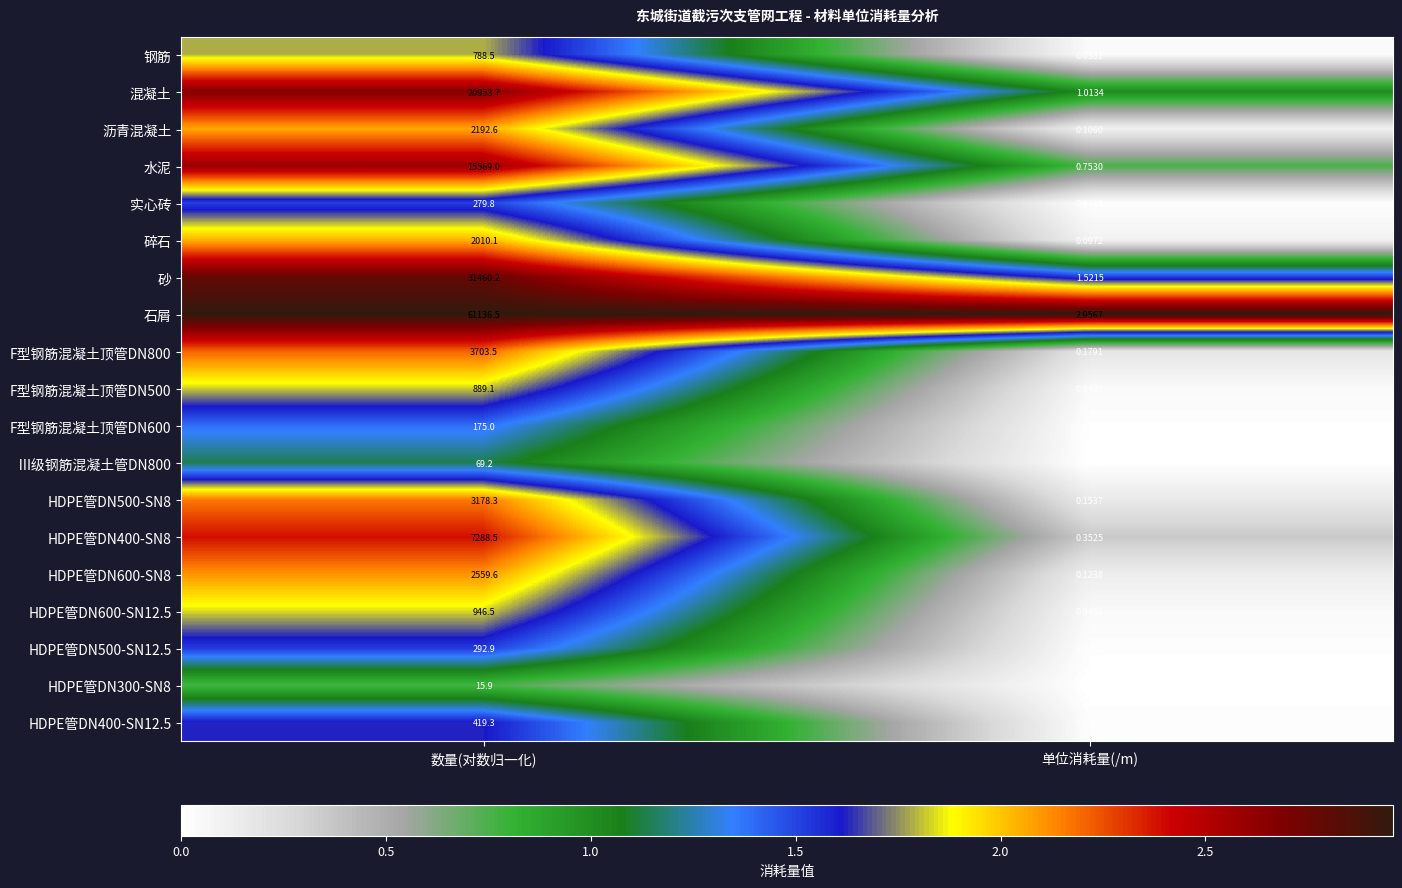

At which label does 砂 first exceed 31460?

数量(对数归一化)